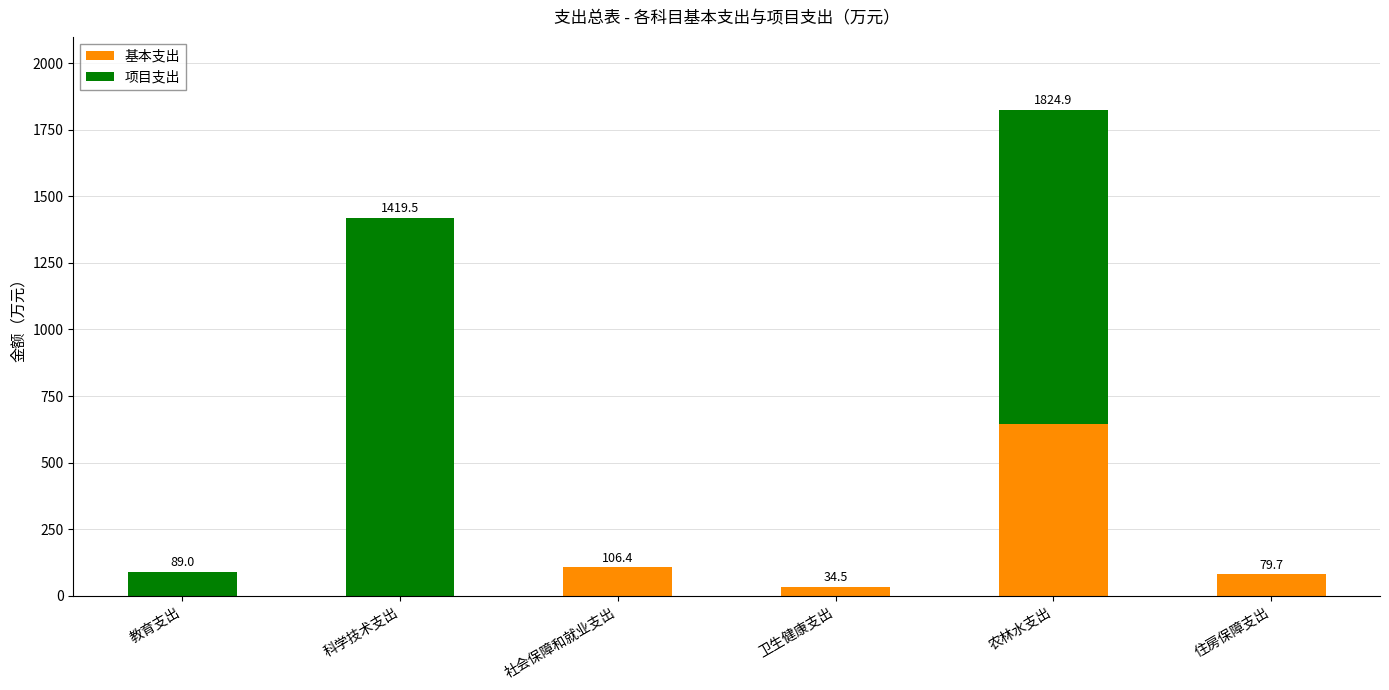

At which category is the sum across all series the highest?

农林水支出